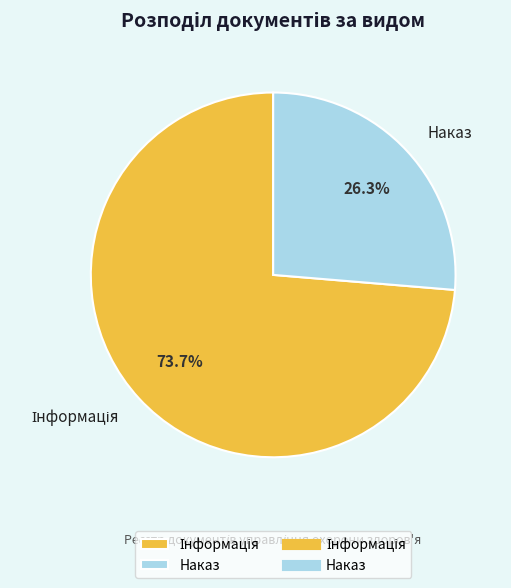

What portion of the pie excludes Наказ?

73.7%